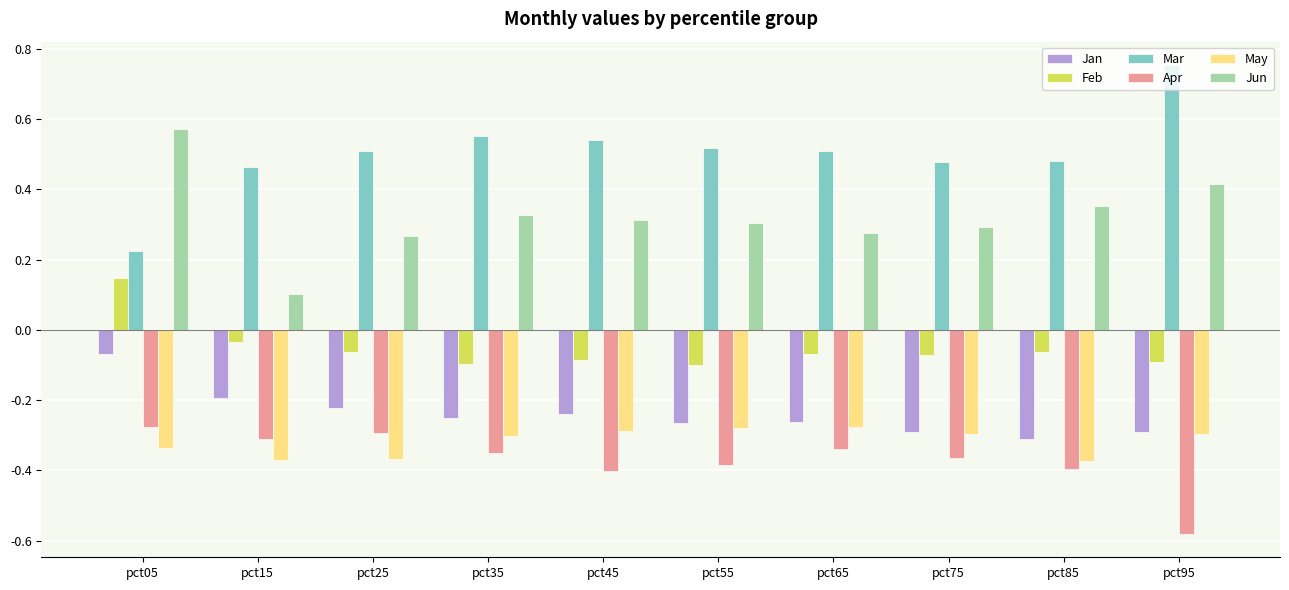

Which series has the widest spread of values?

Mar